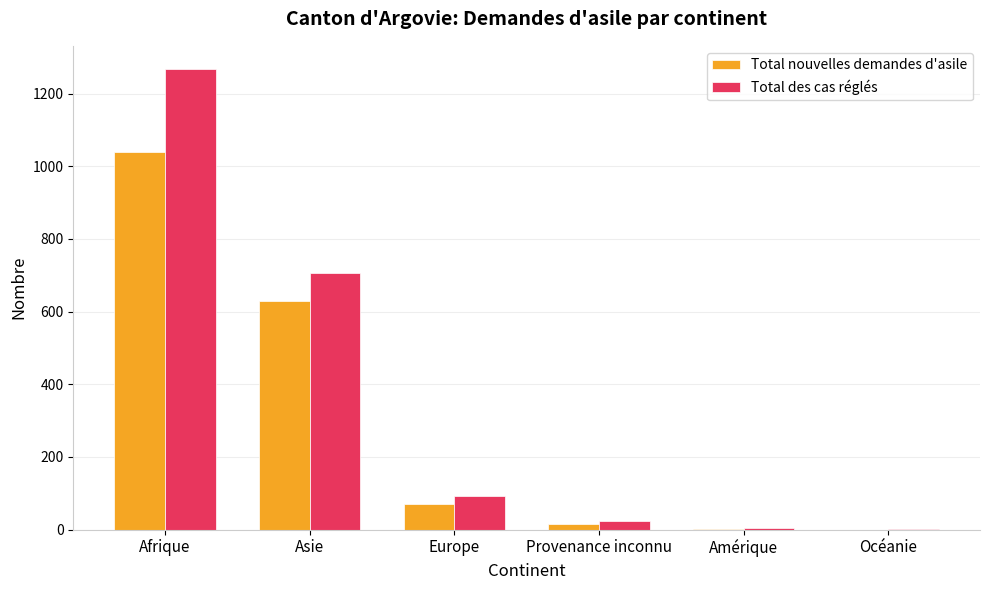

What is the total value across all series at Asie?

1335